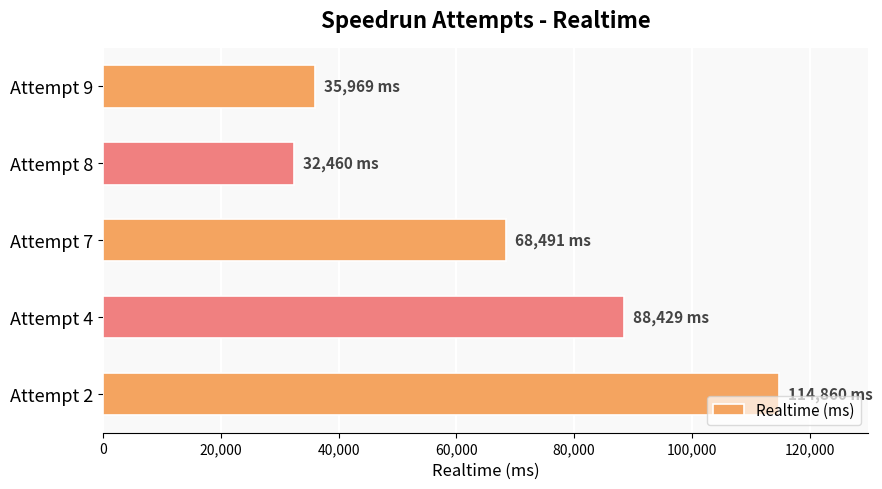

Reading bottom to top, extract all data points from this chart.

114860	88429	68491	32460	35969